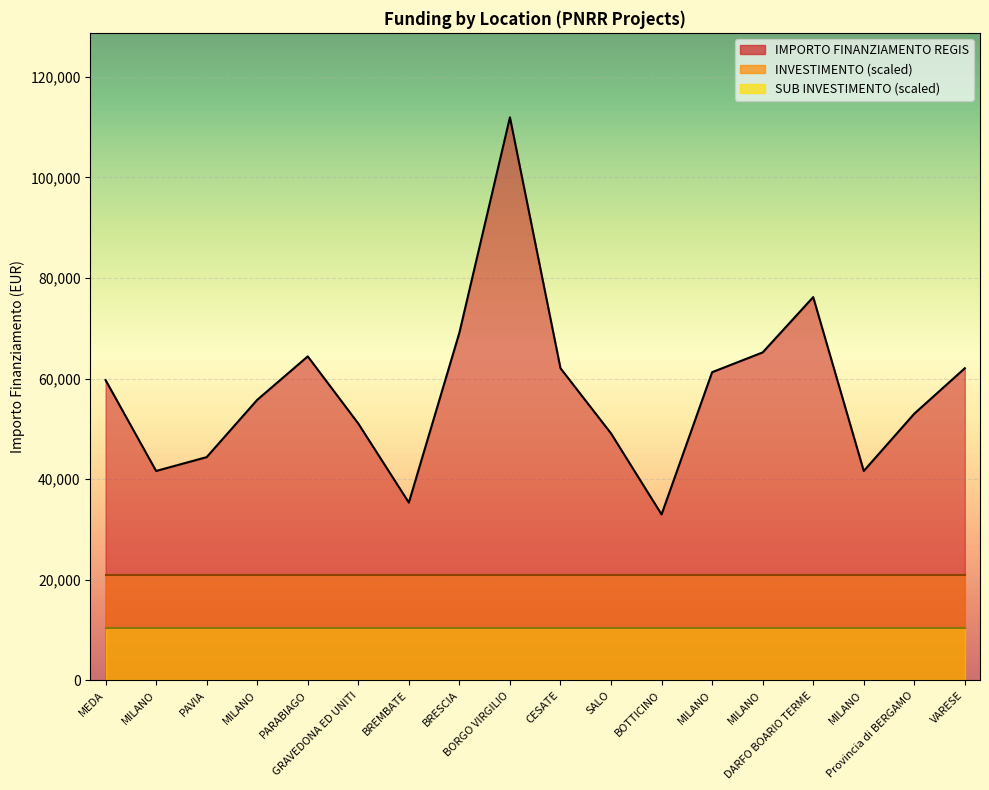

True or false: SUB INVESTIMENTO and INVESTIMENTO cross at least once.

False